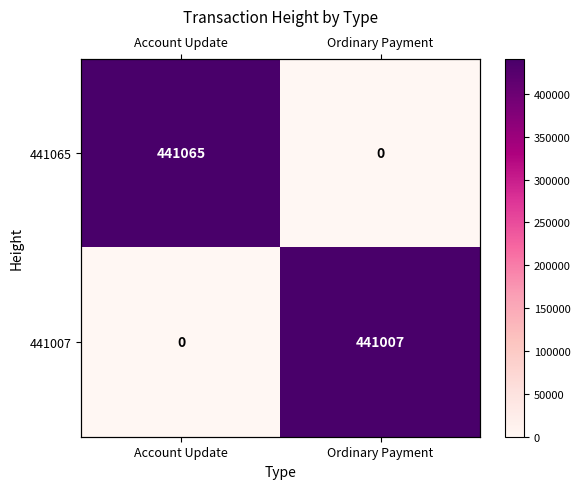

List the series in order of their peak value, highest first.

441065, 441007